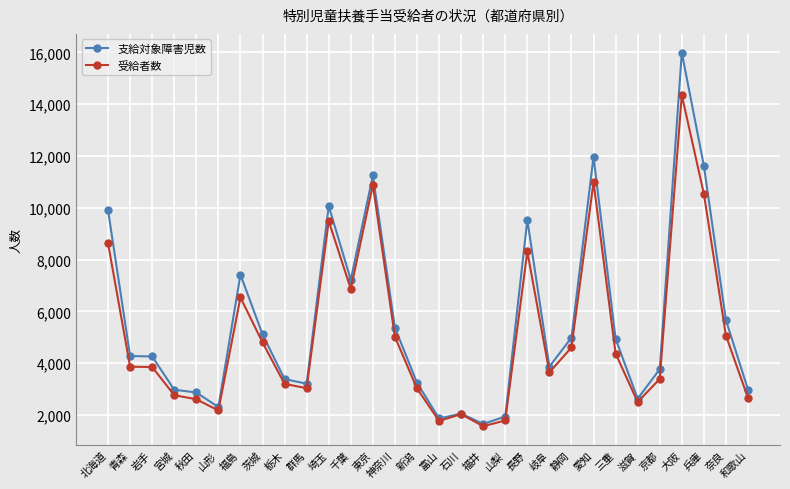

Is it true that 受給者数 equals 751 at 富山?

False